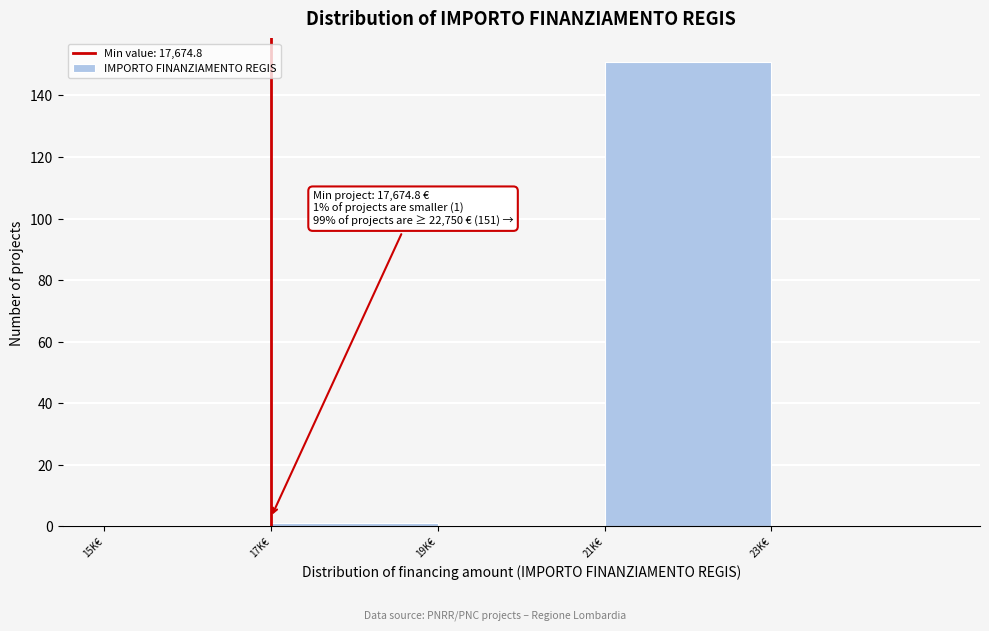

Reading left to right, extract all data points from this chart.

15K€=0	17K€=1	19K€=0	21K€=151	23K€=0